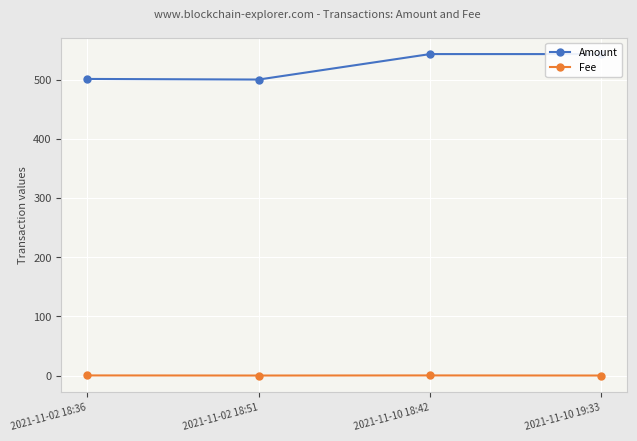

What is the label of the 3rd point from the right?

2021-11-02 18:51